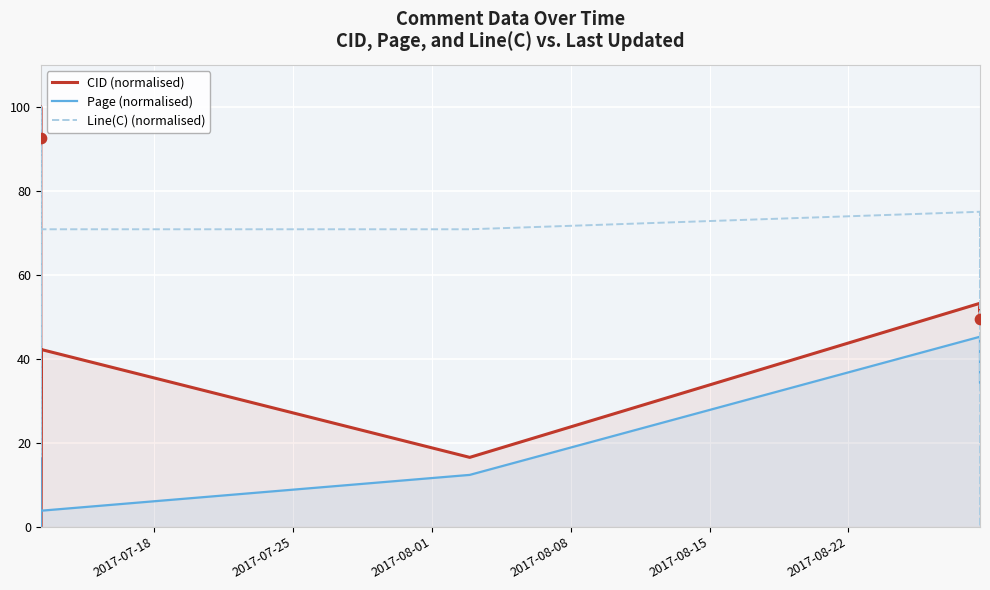

What is the highest value of the Page (normalised) series?

100.0